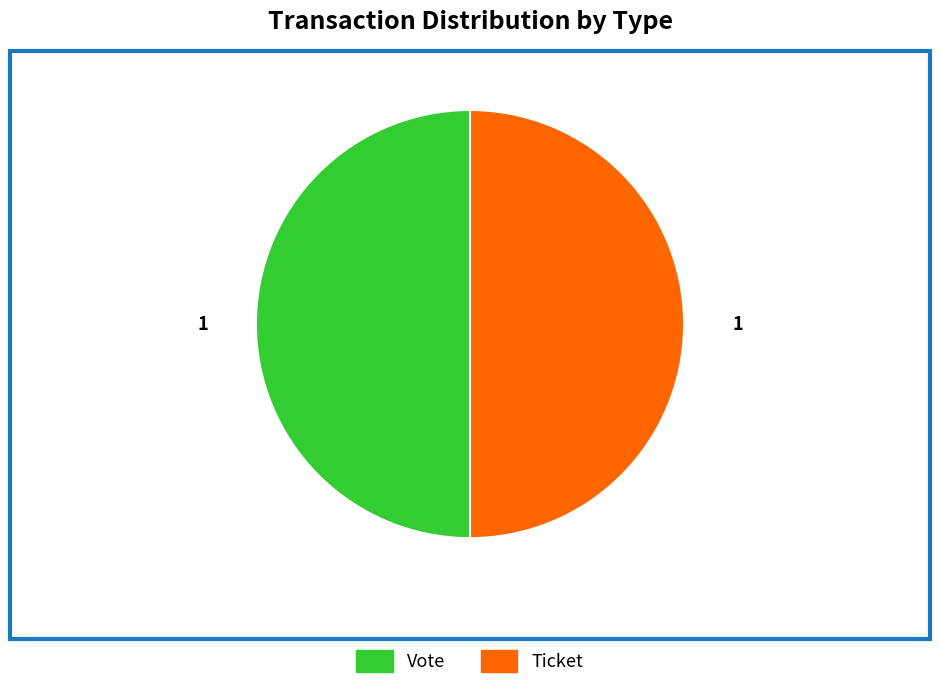

How many segments does this pie chart have?

2